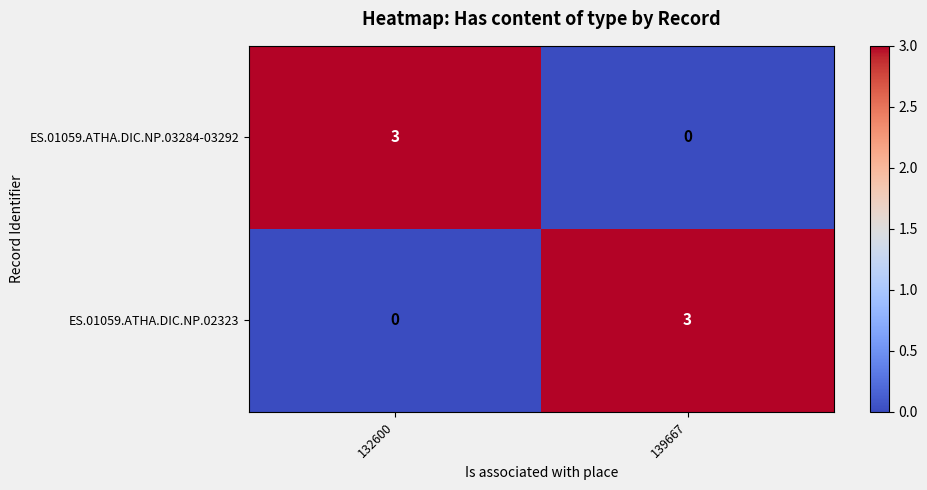

The ES.01059.ATHA.DIC.NP.03284-03292 series shows 2 at 132600. True or false?

False